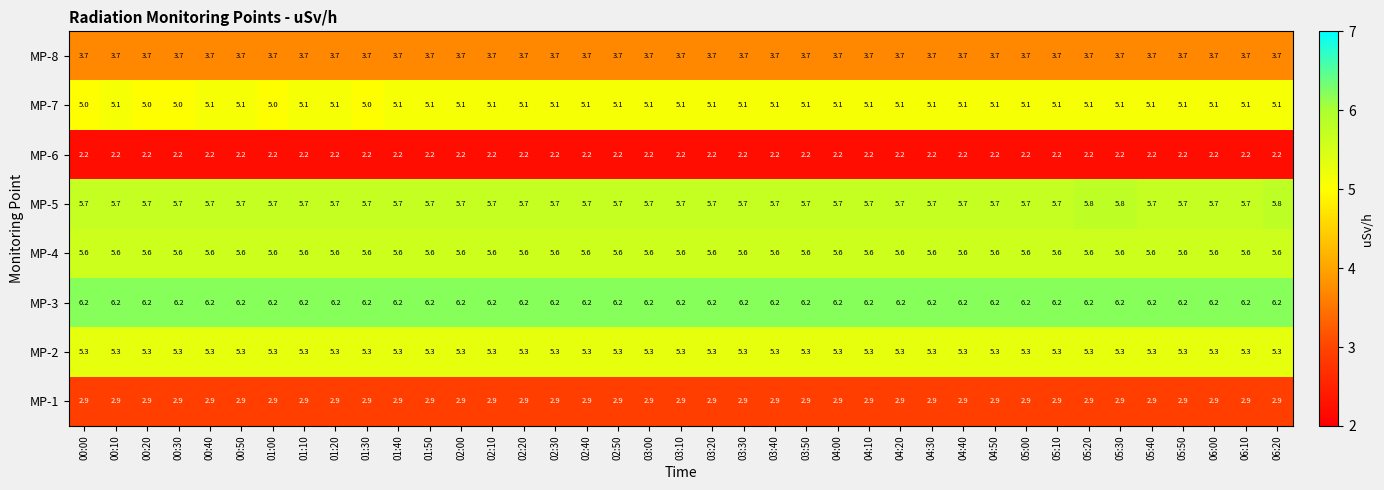

What is the total value across all series at 01:20?

36.7